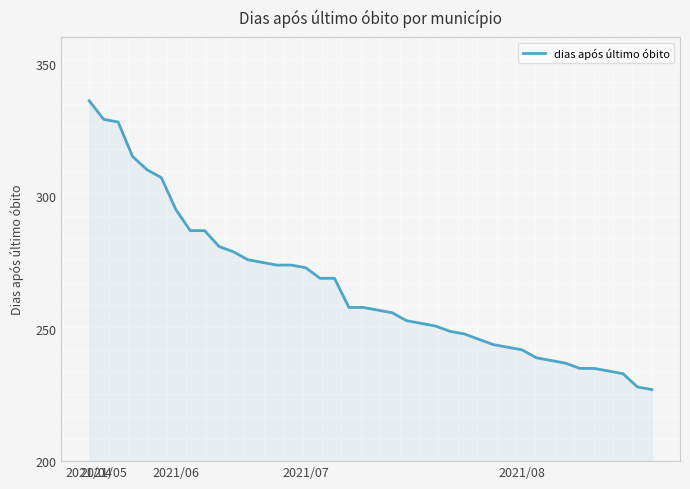

What is the smallest value displayed?

227